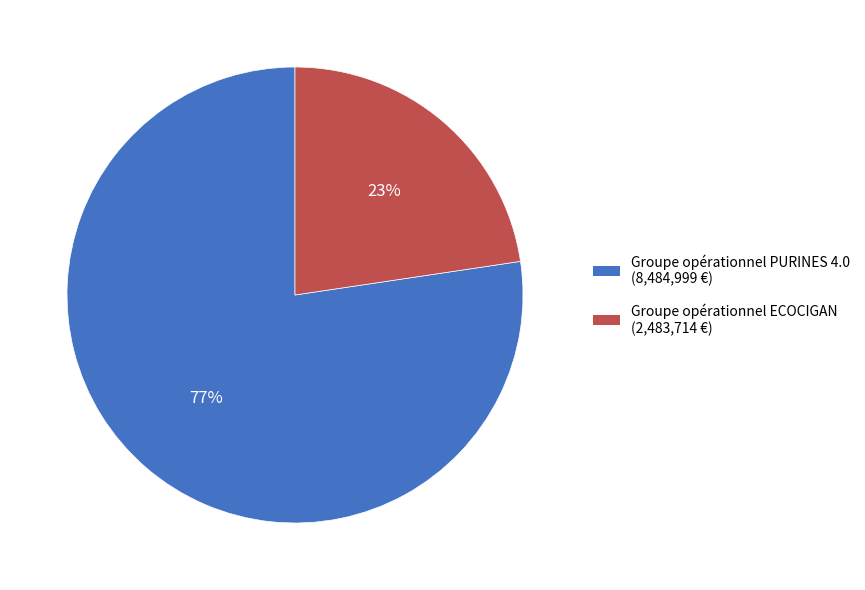

To the nearest percent, what is the average slice percentage?

50%